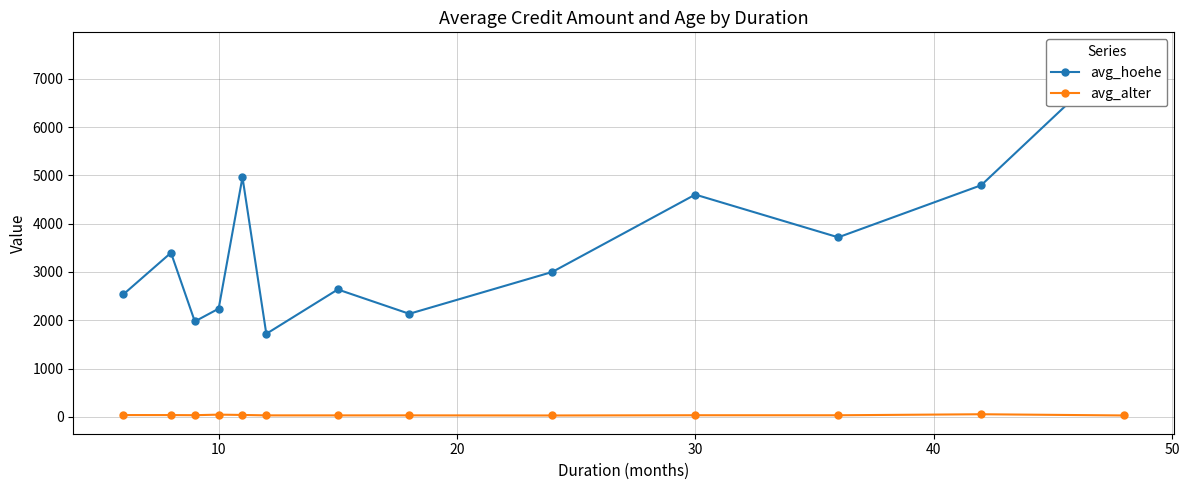

How many interior local valleys does the avg_alter series have?

4